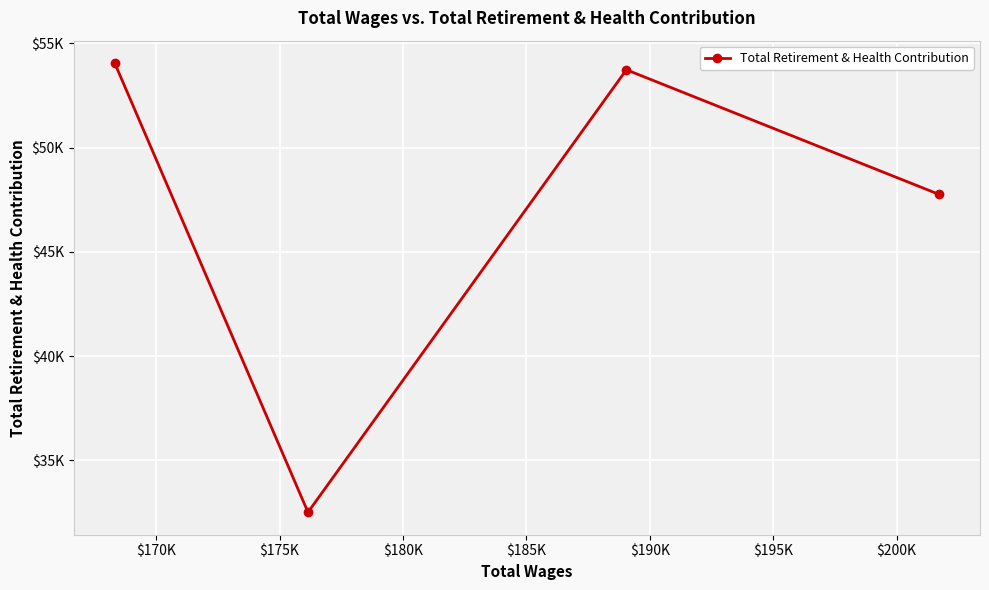

What is the average value?

47014